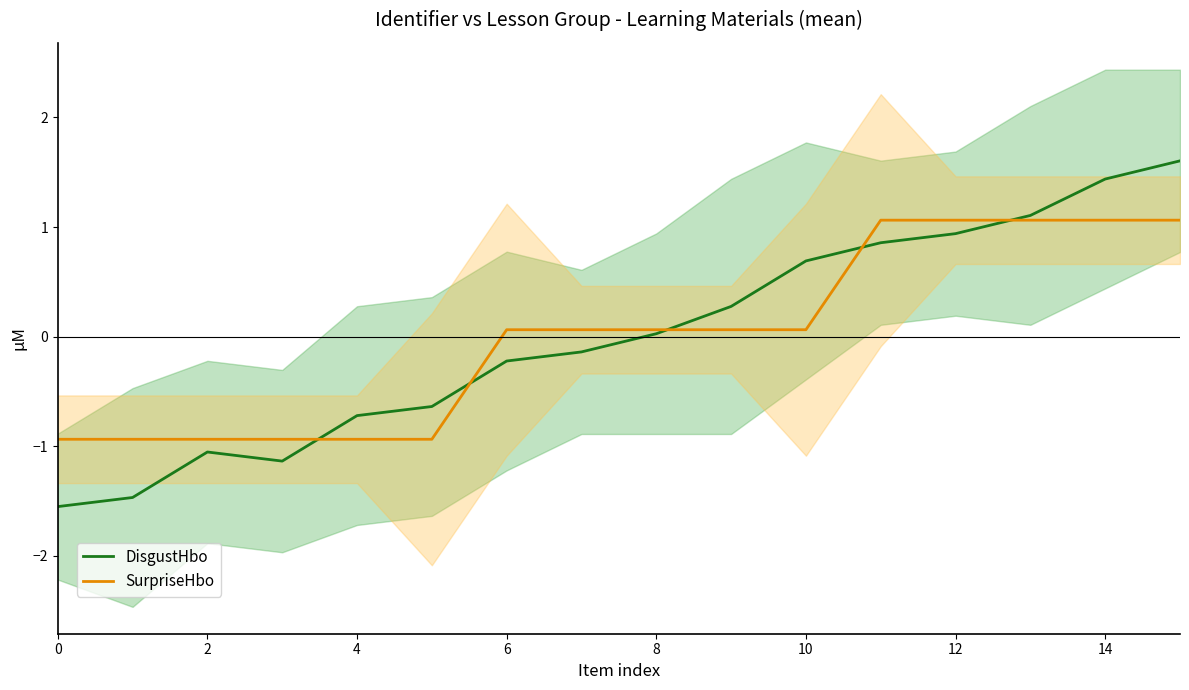

What is the approximate value of DisgustHbo at 11?

0.9